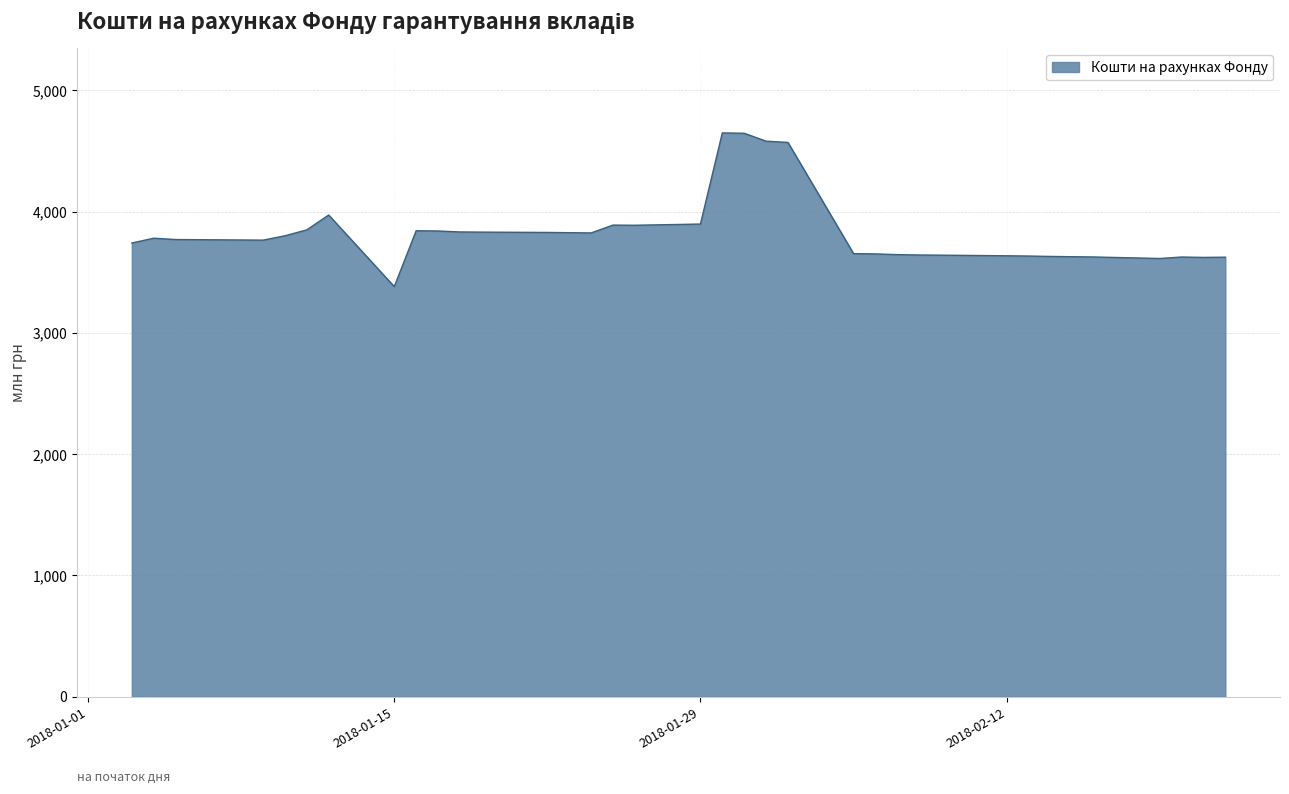

What is the smallest value displayed?

3380.8